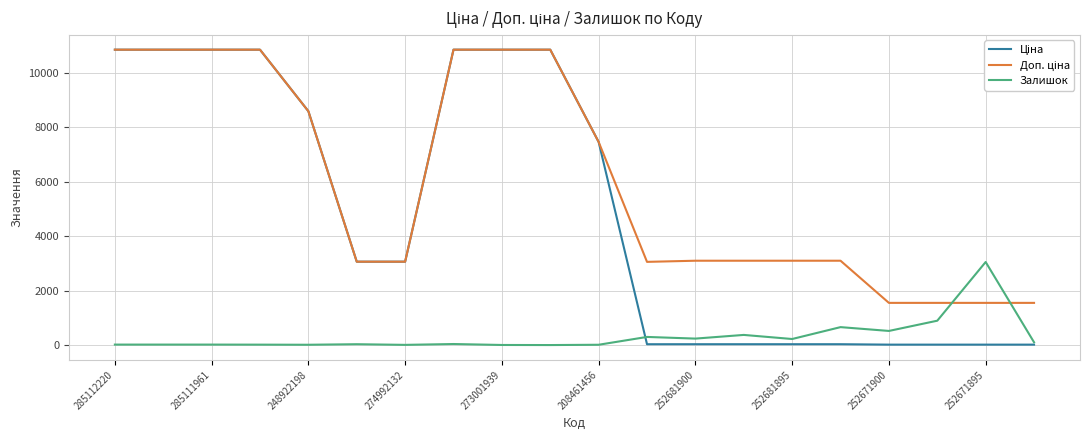

Is this an area chart (filled region under the line)?

No